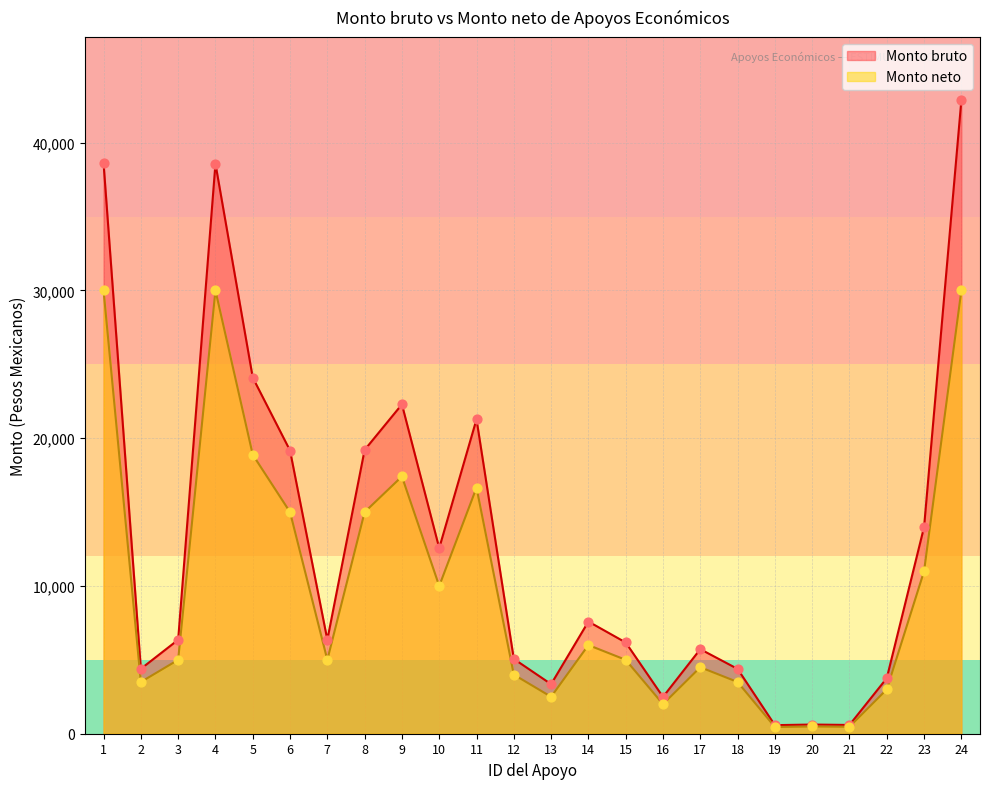

Which series reaches the minimum Y coordinate?

Monto neto